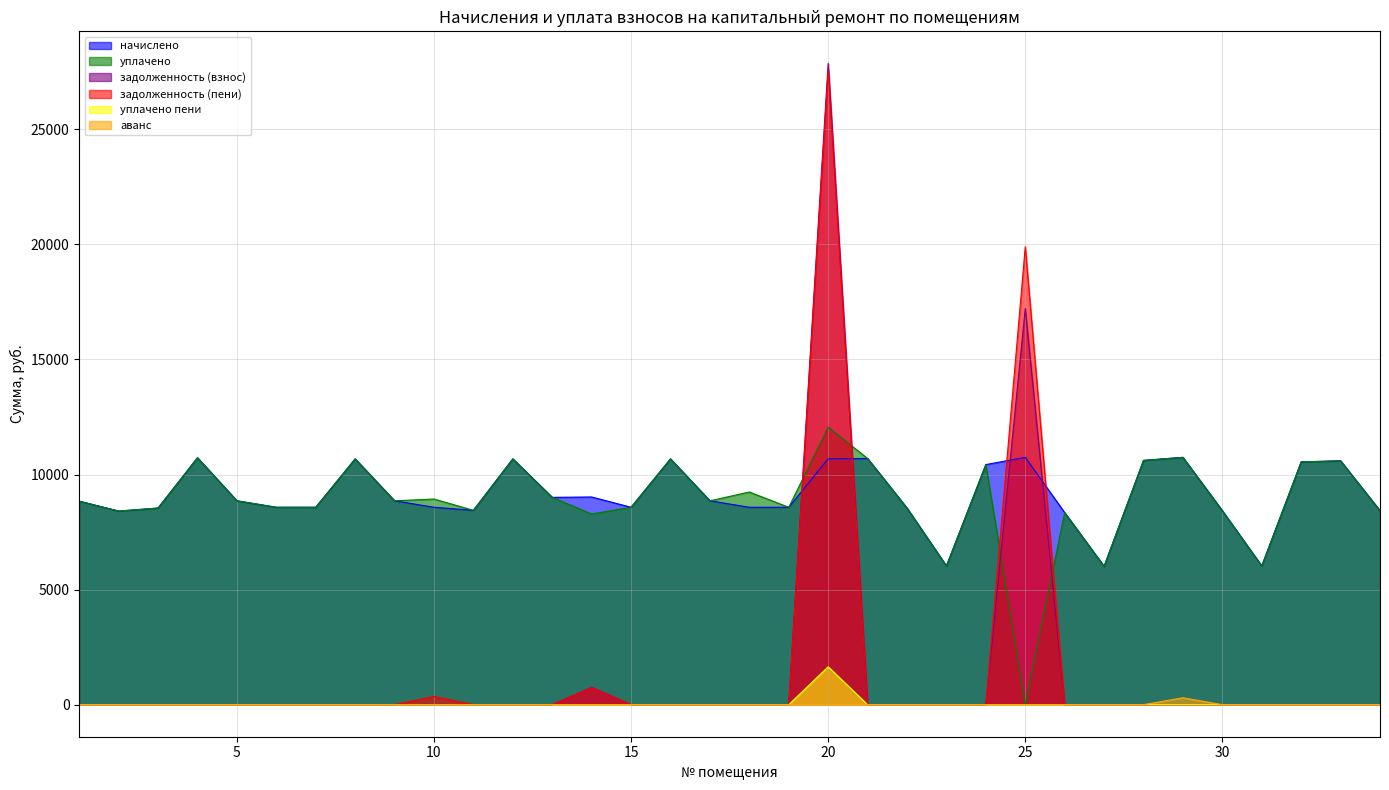

Reading left to right, transcribe all the data shown in this chart.

начислено: 8843.0	8412.5	8545.0	10731.0	8859.6	8578.1	8578.1	10681.3	8859.6	8578.1	8445.6	10681.2	9008.6	9025.2	8578.1	10681.3	8859.6	8578.1	8578.1	10681.2	10697.8	8545.0	6027.8	10432.8	10747.4	8346.2	6011.3	10615.0	10747.4	8429.0	6027.8	10548.7	10598.4	8429.0
уплачено: 8843.0	8412.5	8545.0	10731.0	8859.6	8578.1	8578.1	10681.3	8859.6	8935.5	8445.6	10681.2	9008.6	8286.0	8578.1	10681.3	8859.6	9241.1	8578.1	12057.2	10697.8	8545.0	6027.8	10432.8	0.0	8346.2	6011.3	10615.0	10747.4	8429.0	6027.8	10548.7	10598.4	8429.0
задолженность (взнос): 0.0	0.0	0.0	0.0	0.0	0.0	0.0	0.0	0.0	0.0	0.0	0.0	0.0	752.1	0.0	0.0	0.0	0.0	0.0	27868.0	0.0	0.0	0.0	0.0	17211.3	0.0	0.0	0.0	0.0	0.0	0.0	0.0	0.0	0.0
задолженность (пени): 0.0	0.0	0.0	0.0	0.0	0.0	0.0	0.0	0.0	357.4	0.0	0.0	0.0	739.2	0.0	0.0	0.0	0.0	0.0	27571.3	0.0	0.0	0.0	0.0	19898.2	0.0	0.0	0.0	0.0	0.0	0.0	0.0	0.0	0.0
уплачено пени: 0.0	0.0	0.0	0.0	0.0	0.0	0.0	0.0	0.0	0.0	0.0	0.0	0.0	0.3	0.0	0.0	0.0	1.1	0.0	1646.3	0.0	0.0	0.0	0.0	0.0	0.0	0.0	0.0	0.0	0.0	0.0	0.0	0.0	0.0
аванс: 0.0	0.0	0.0	0.0	0.0	0.0	0.0	0.0	0.0	0.0	0.0	0.0	0.0	0.0	0.0	0.0	0.0	0.0	0.0	0.0	0.0	0.0	0.0	0.0	0.0	0.0	0.0	0.0	298.5	0.0	0.0	0.0	0.0	0.0